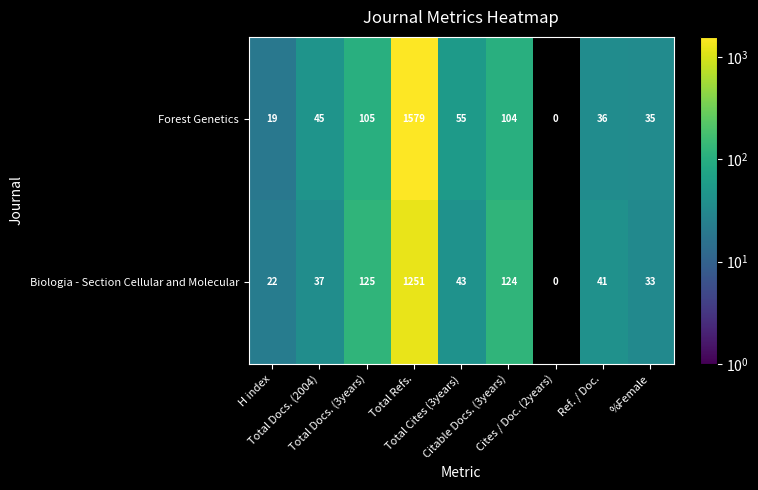

Where is Forest Genetics nearest to the value 799?

Total Docs. (3years)